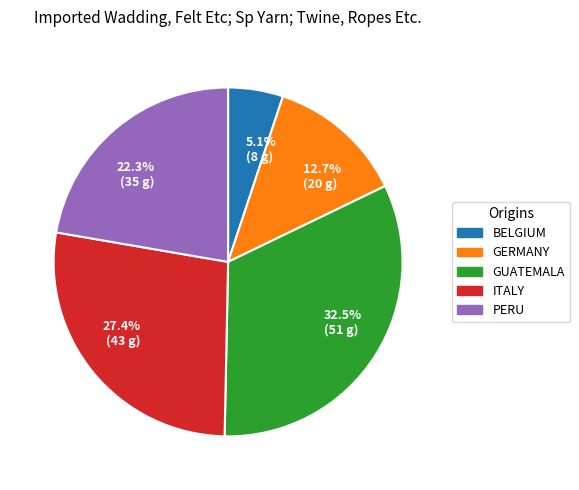

Is there a majority slice in this chart?

No